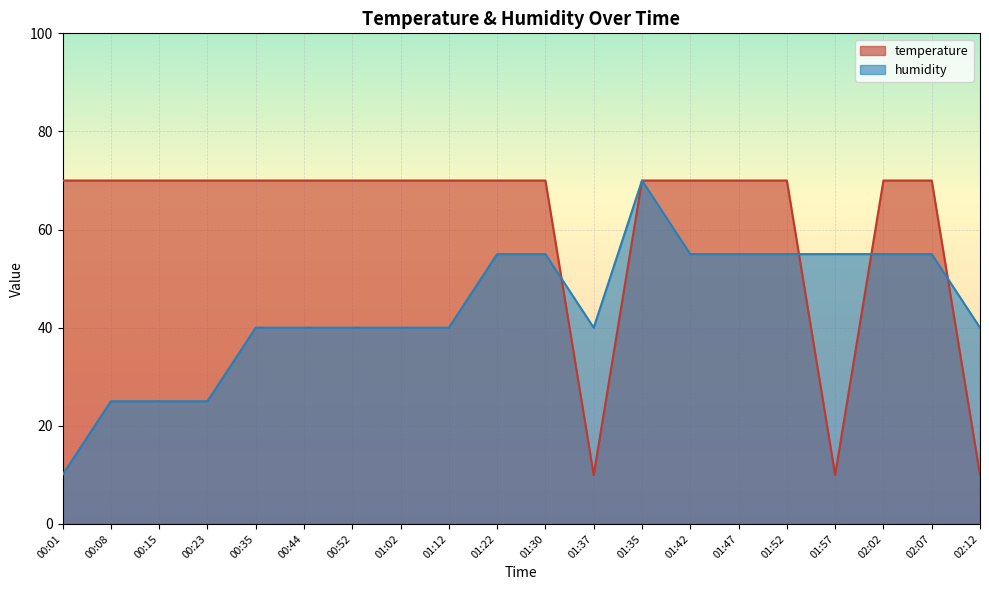

What is the minimum value shown in the chart?

10.0